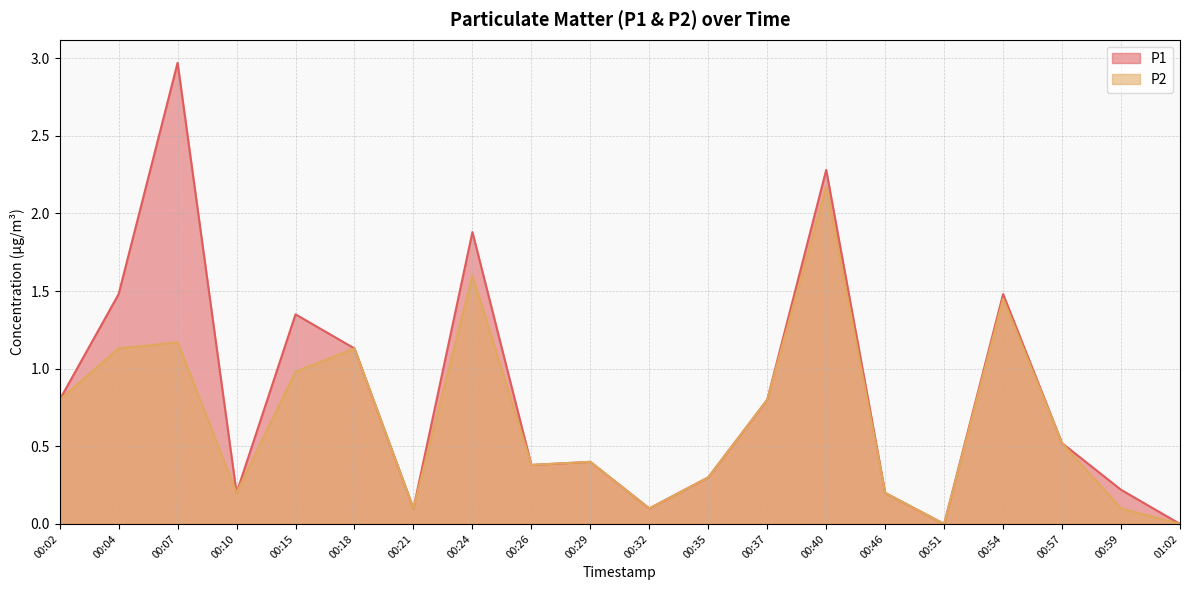

What is the difference between the maximum and minimum values in the P2 series?

2.2